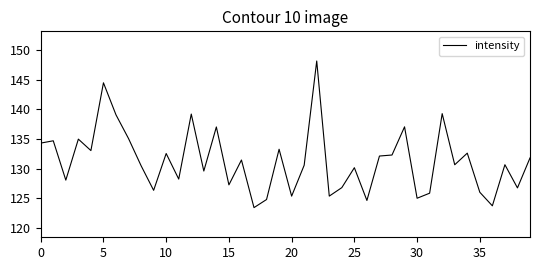

What is the maximum value shown in the chart?

148.2